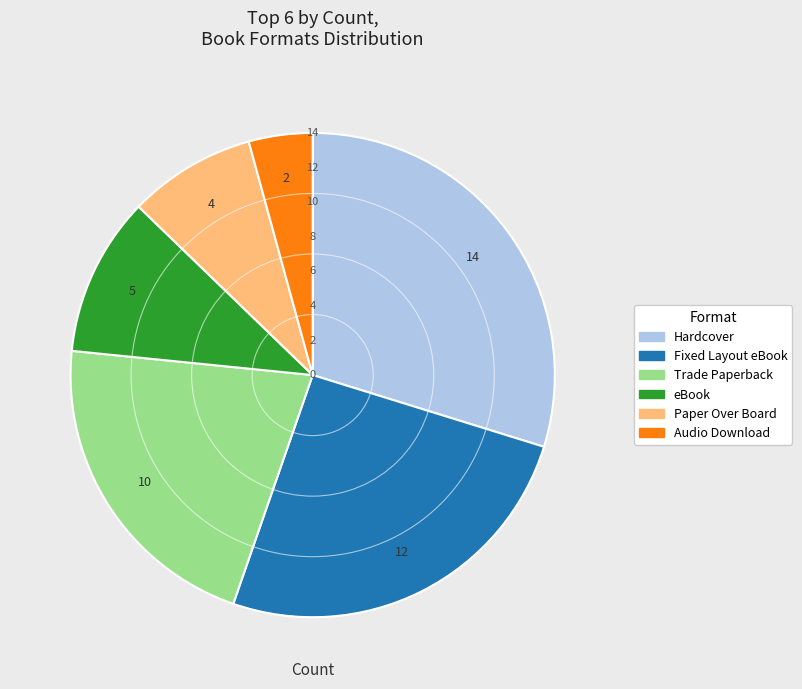

Between Hardcover and Paper Over Board, which is larger?

Hardcover